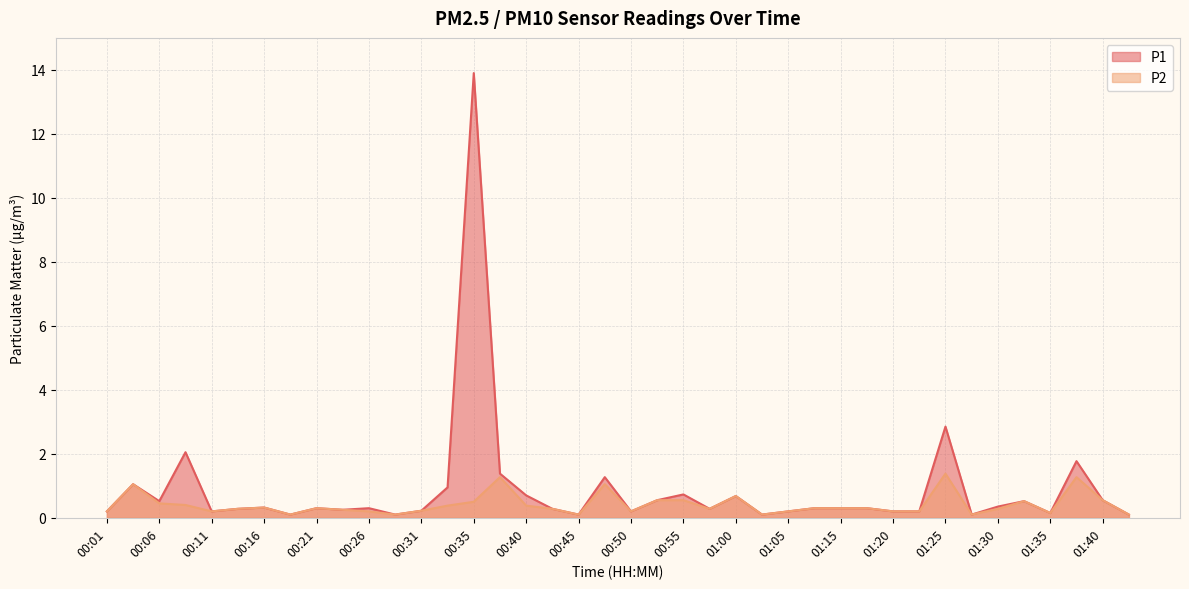

What are all the series names shown in the legend?

P1, P2